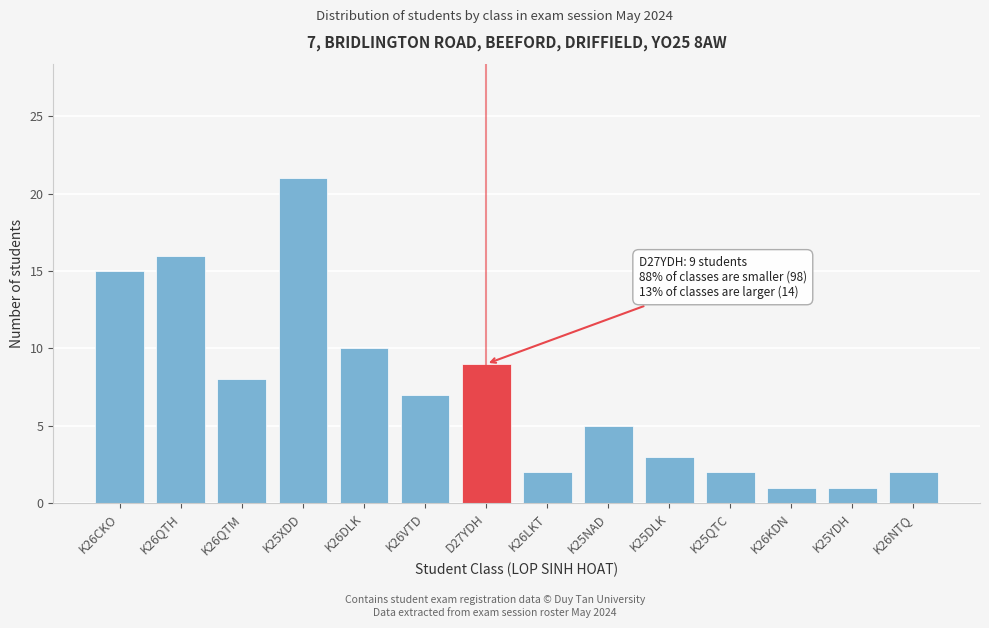

Reading right to left, transcribe all the data shown in this chart.

2	1	1	2	3	5	2	9	7	10	21	8	16	15